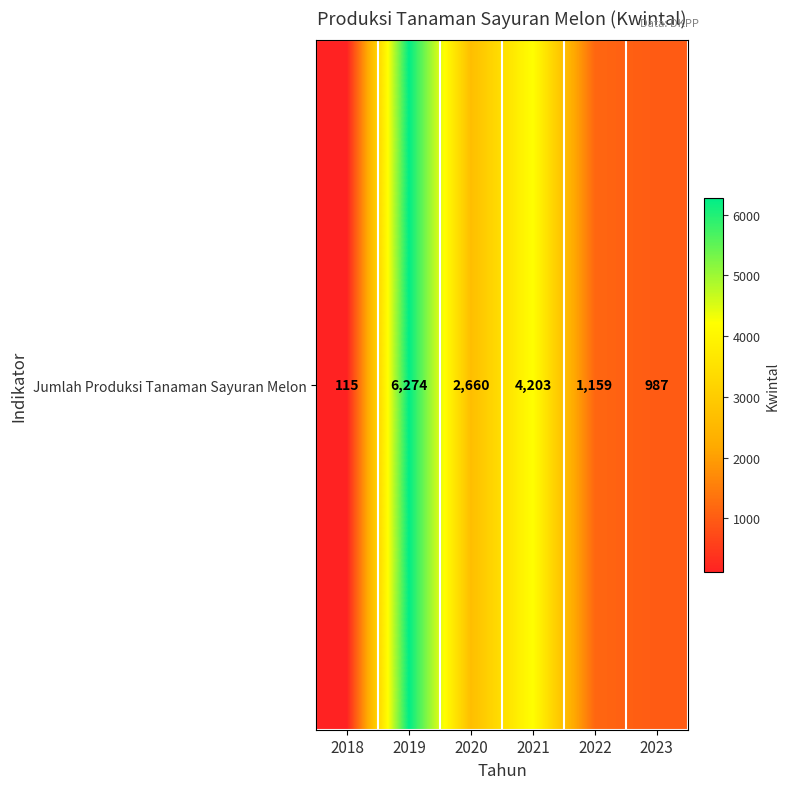

Which label corresponds to the largest value in the chart?

2019